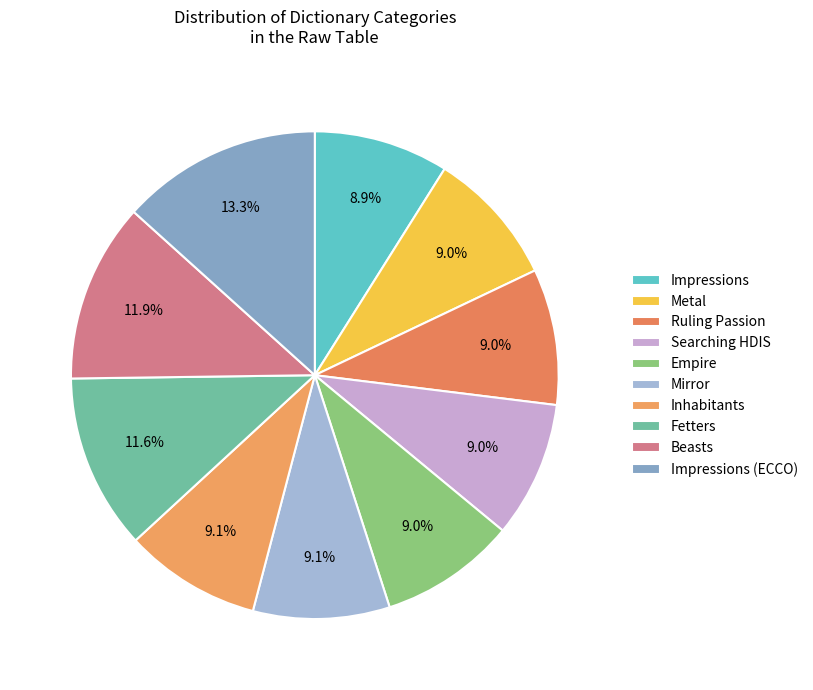

Does Mirror account for over 50% of the chart?

No